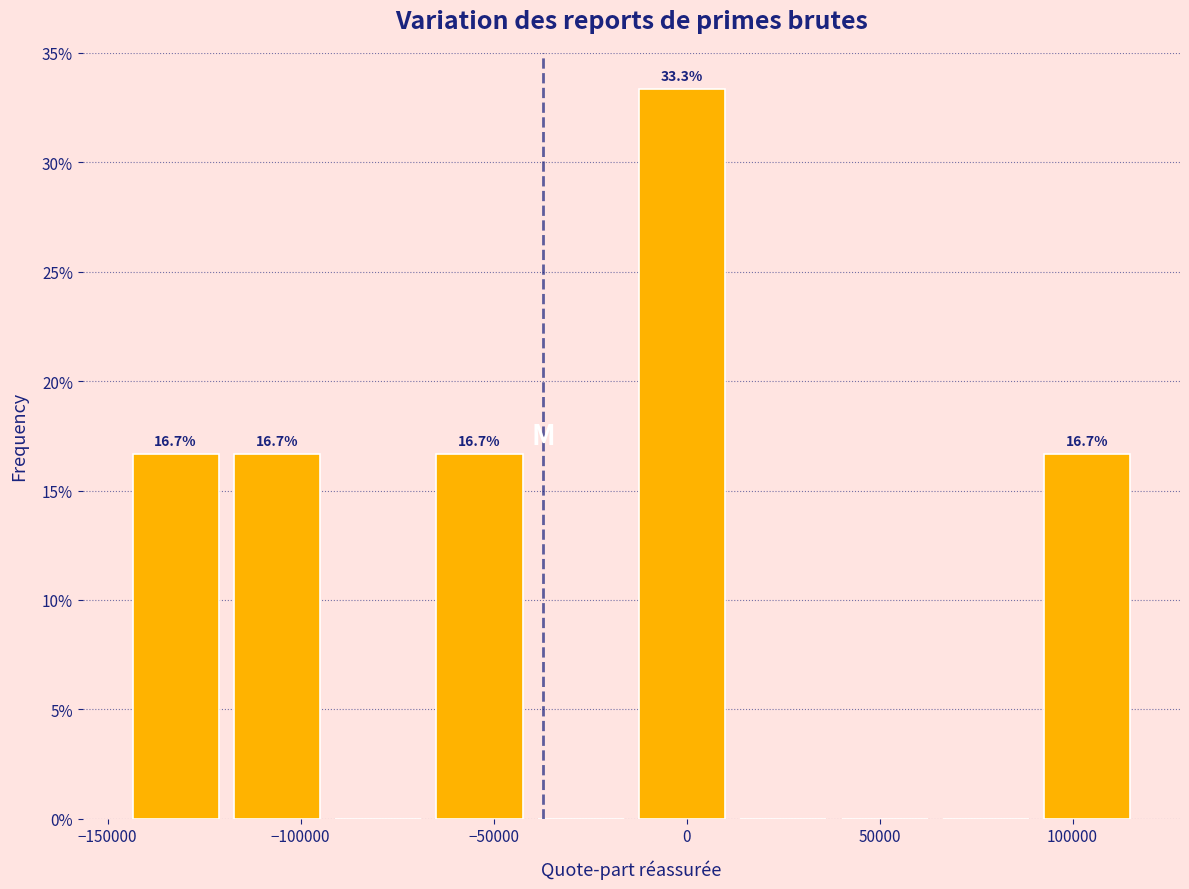

Which range on the x-axis has the tallest bar?

-15000 to 10000